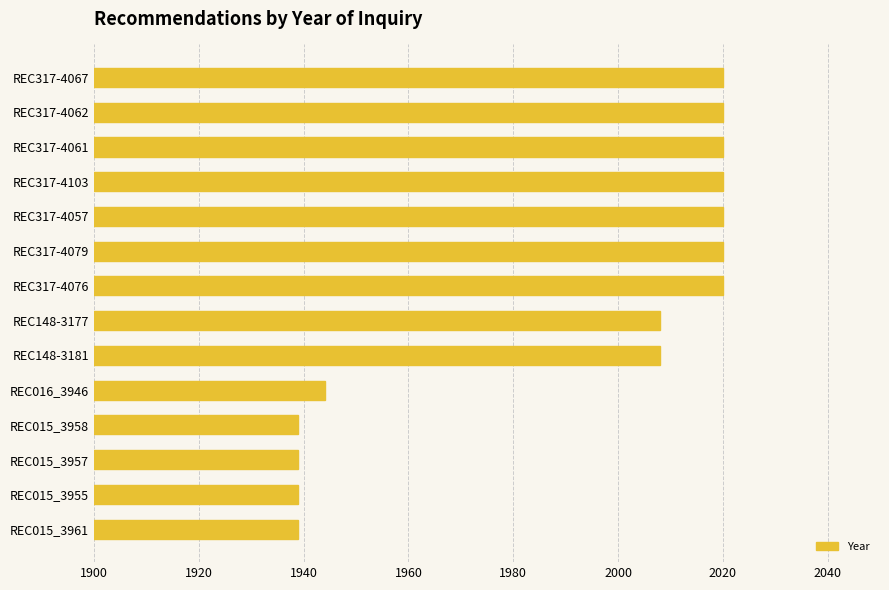

The value at REC148-3177 is 2008. True or false?

True